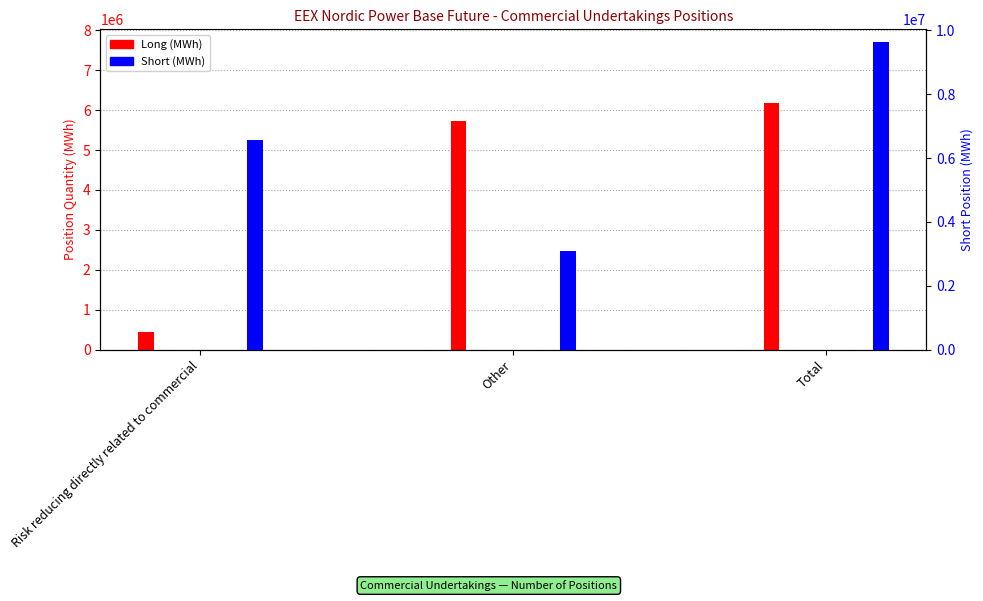

Which series has the largest total across all categories?

Short